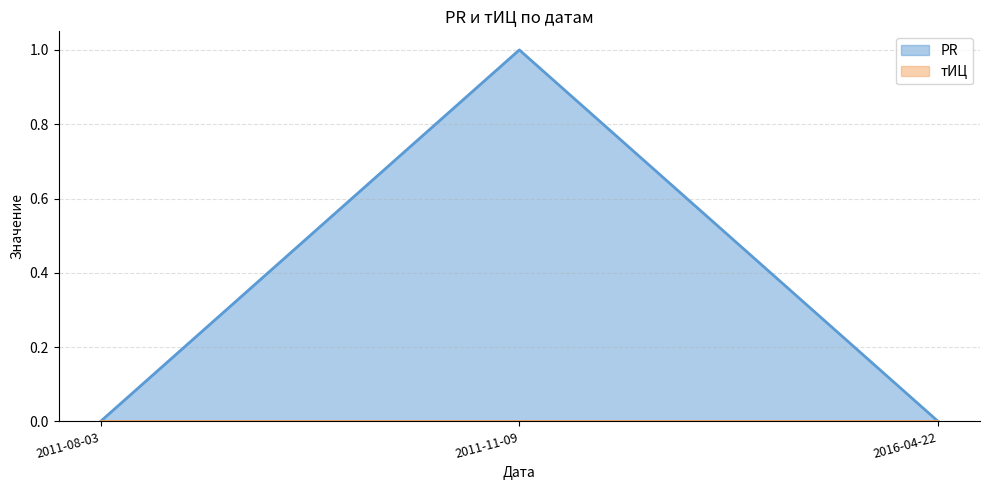

The chart shows a value of 0 at 2011-08-03. True or false?

True